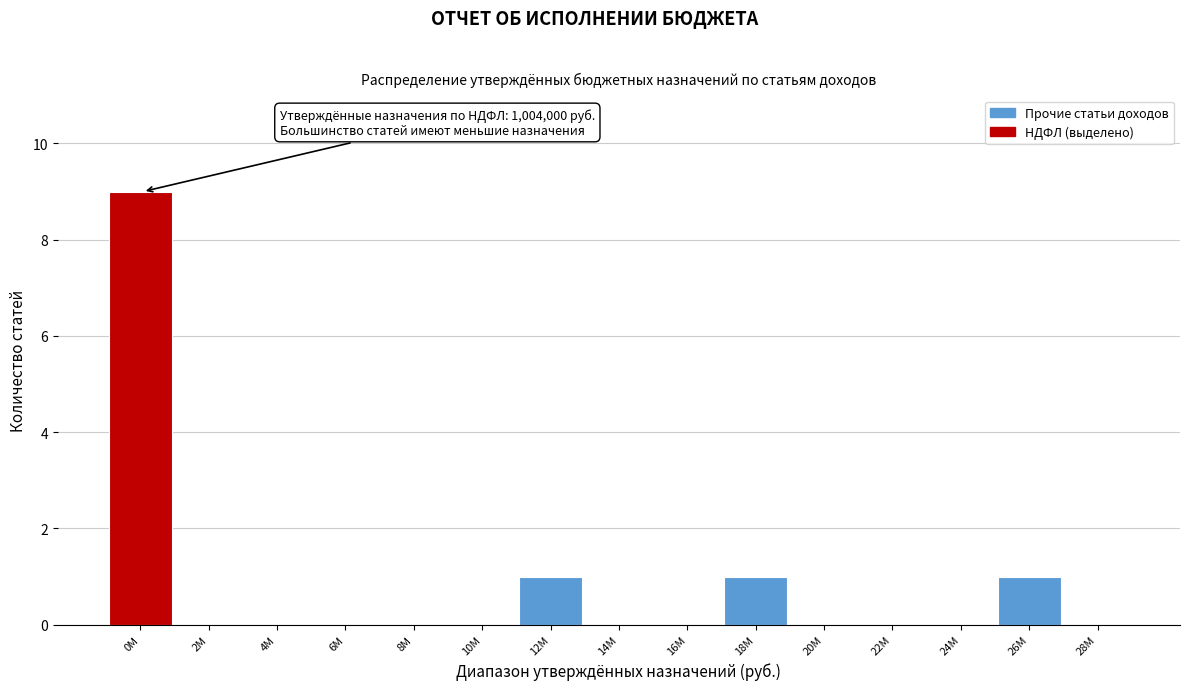

Reading left to right, transcribe all the data shown in this chart.

0M=9	2M=0	4M=0	6M=0	8M=0	10M=0	12M=1	14M=0	16M=0	18M=1	20M=0	22M=0	24M=0	26M=1	28M=0